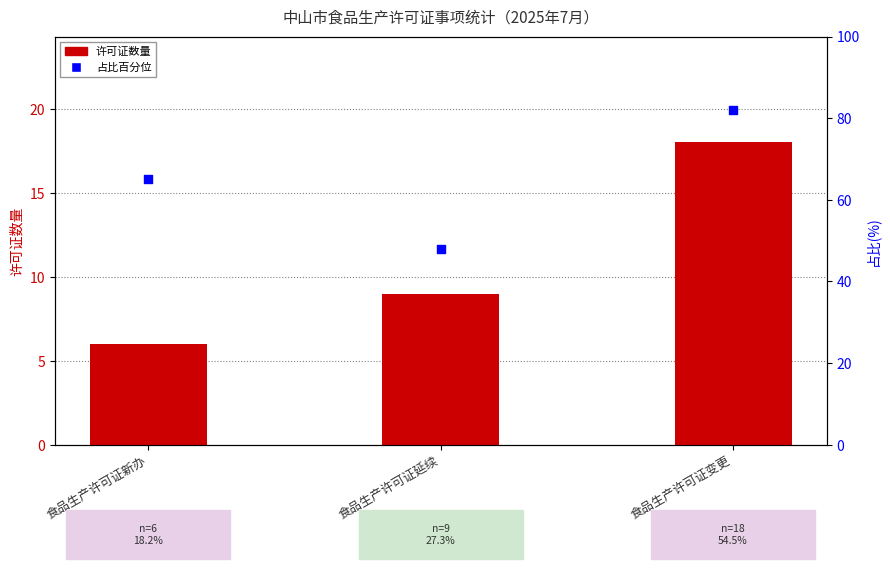

At how many categories does at least one series exceed 13?

3